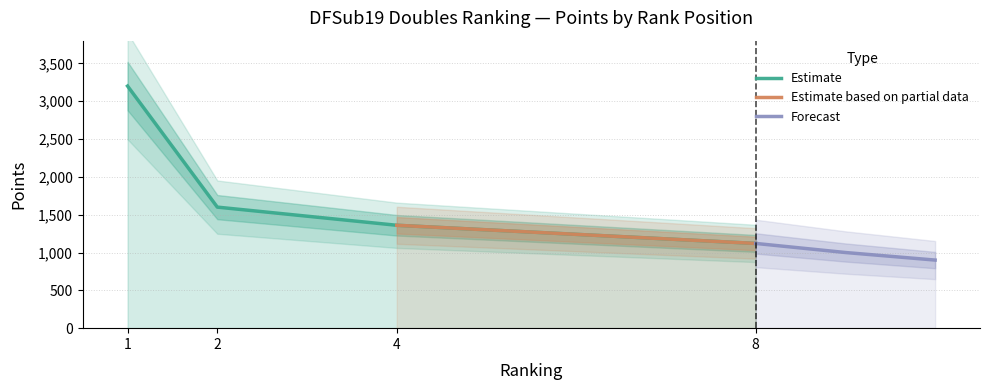

What is the highest value of the Forecast series?

1120